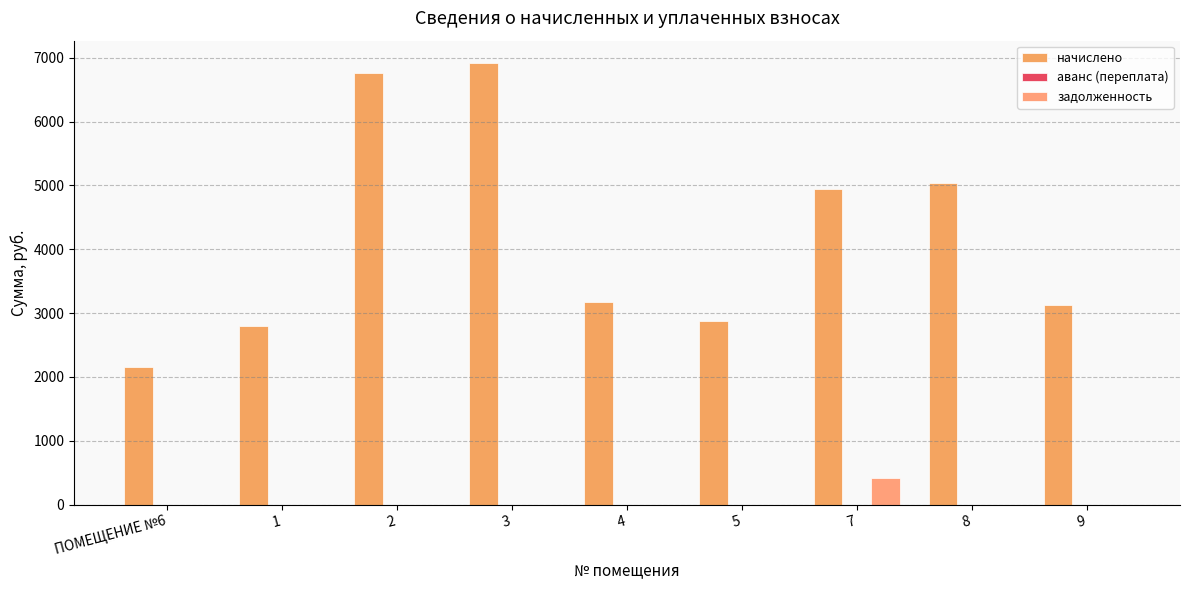

How many groups of bars are there?

9